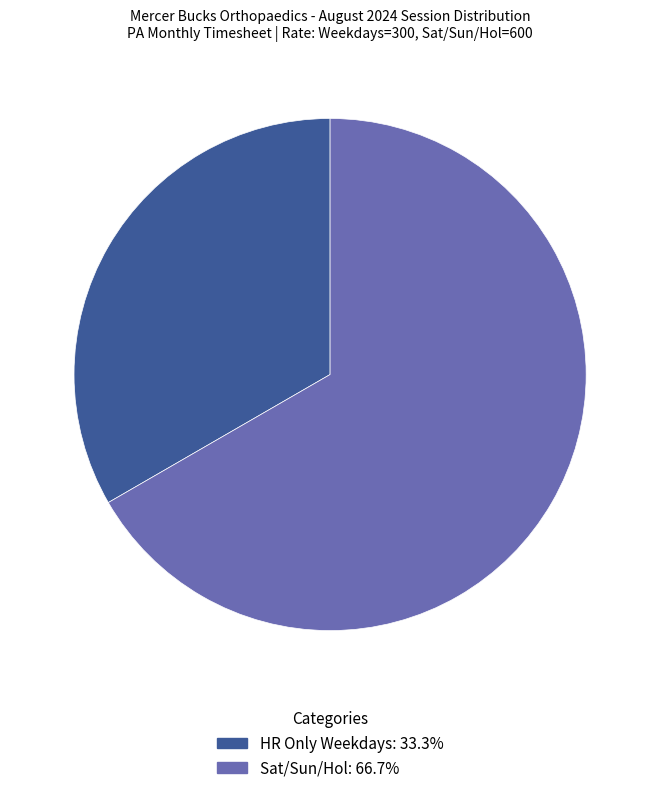

Is there any slice that represents more than half of the pie?

Yes